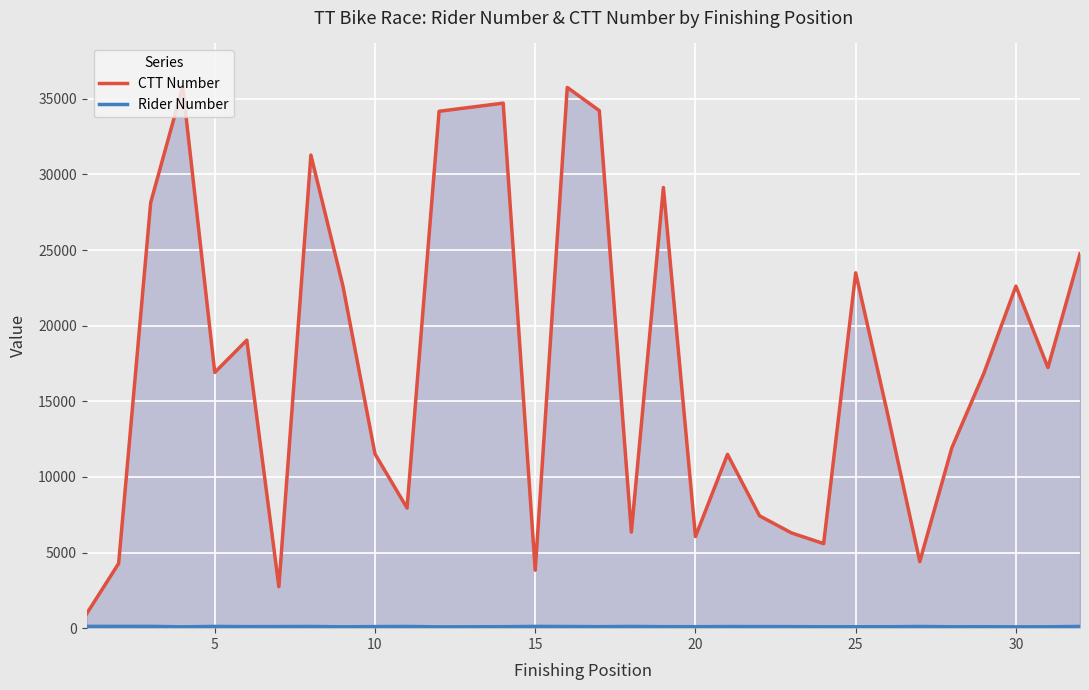

The value of Rider Number at 30 is 114. True or false?

True